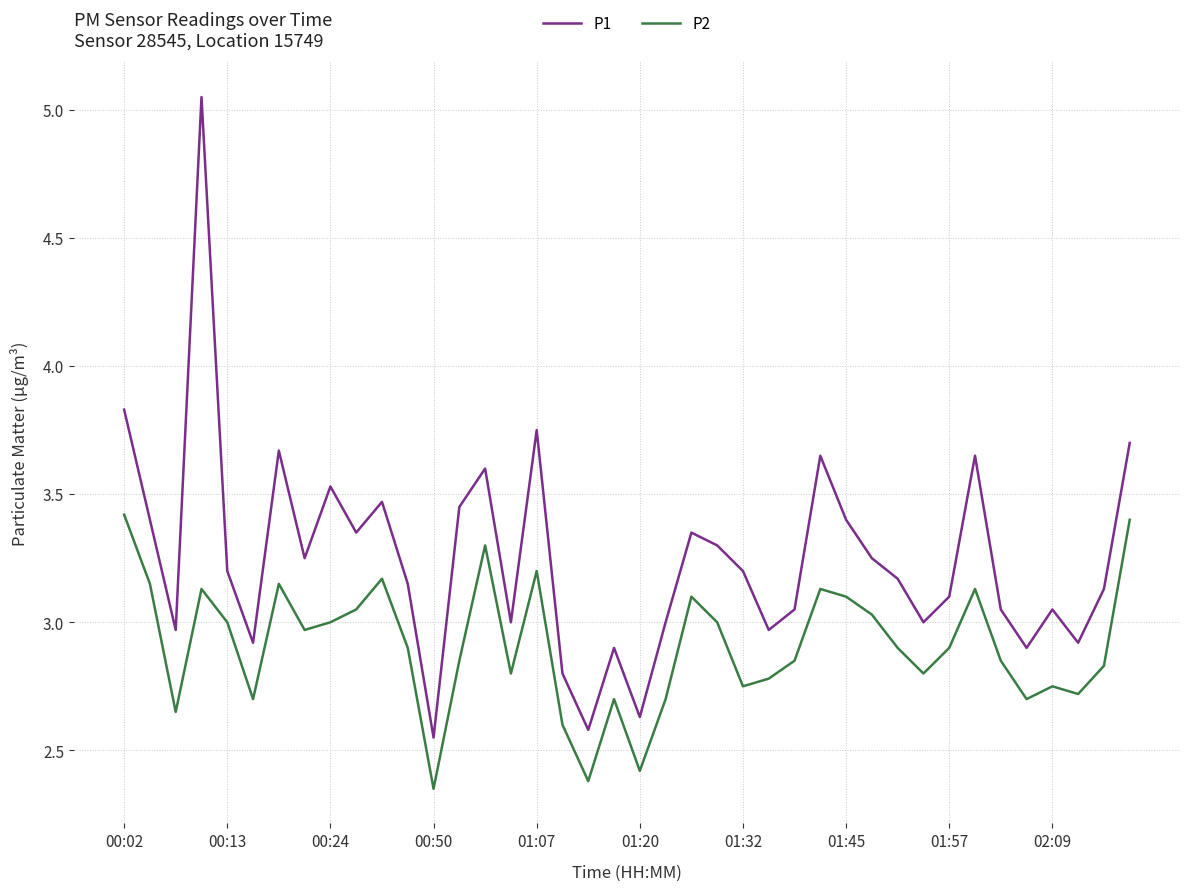

Which series has the largest range (max minus min)?

P1